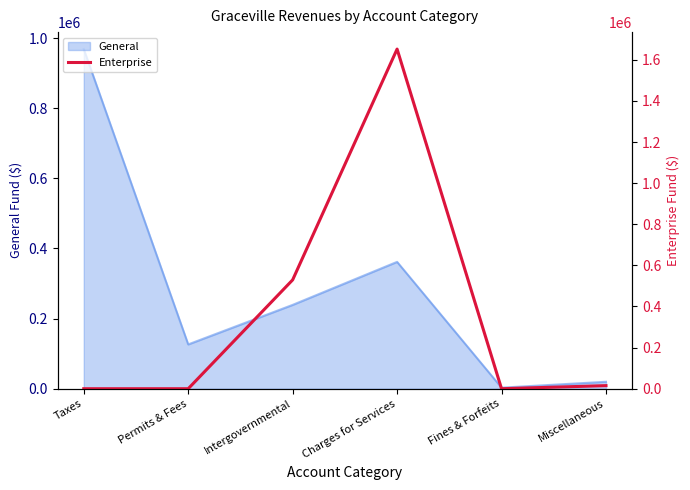

True or false: the data shows 14966 at Miscellaneous.

True